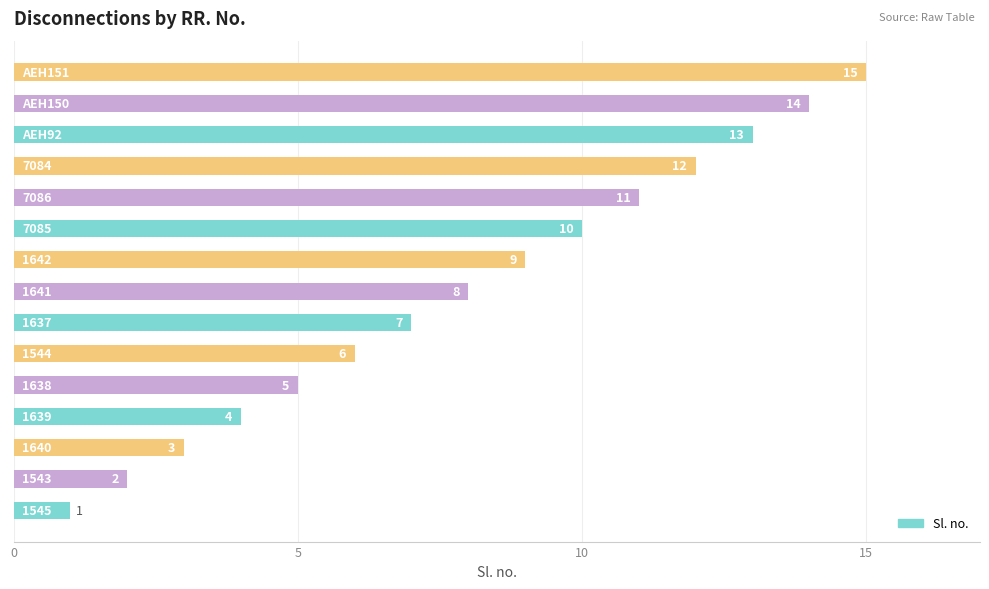

What is the maximum value shown in the chart?

15